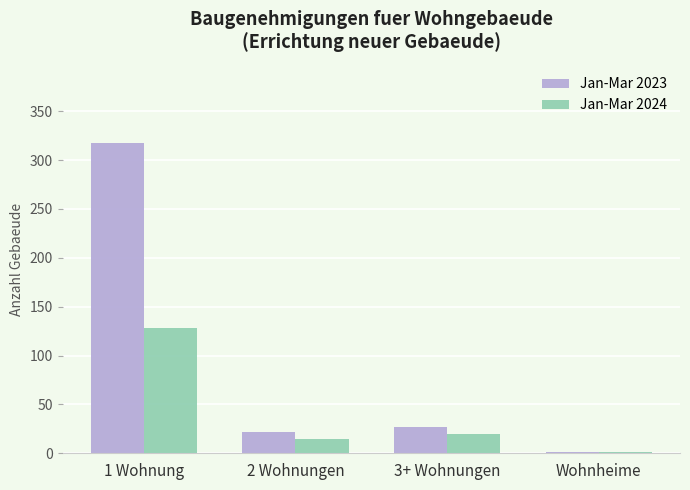

What is the highest value of the Jan-Mar 2024 series?

128